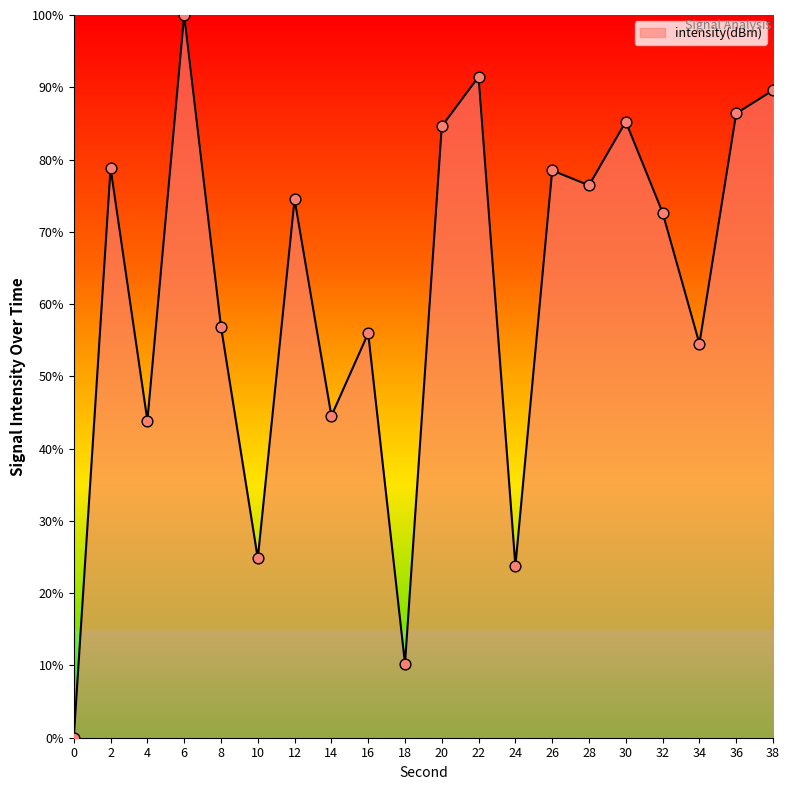

What is the change in value from 12 to 18?

-64.2